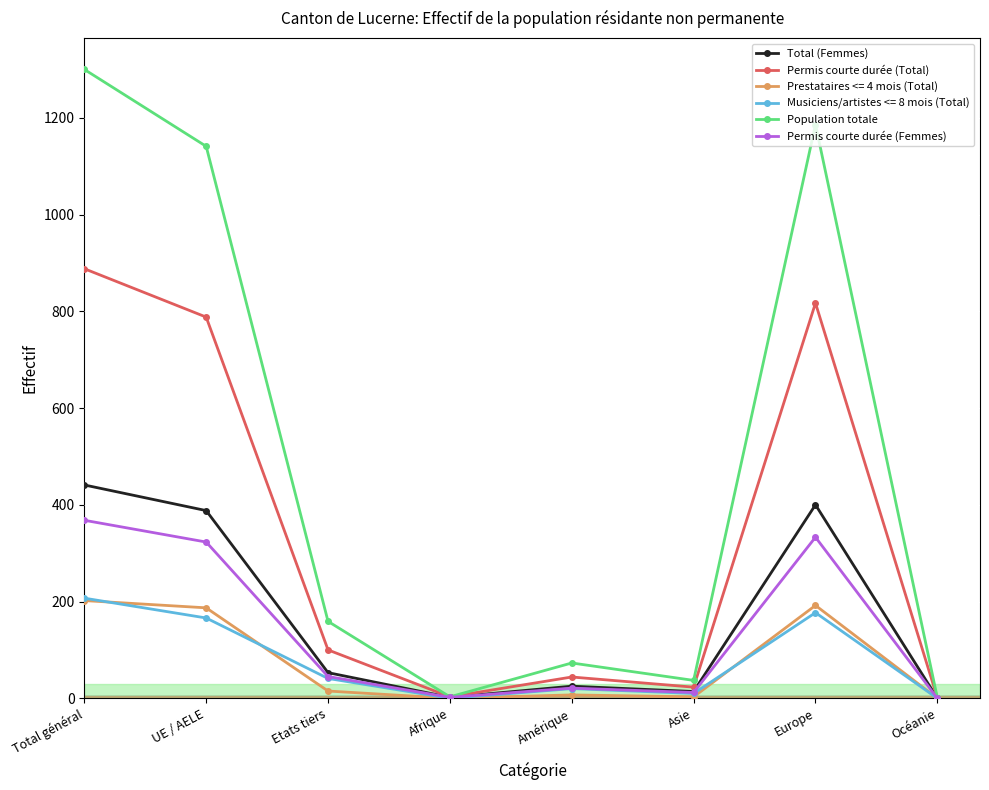

Which series changed the most between Total général and Etats tiers?

Population totale